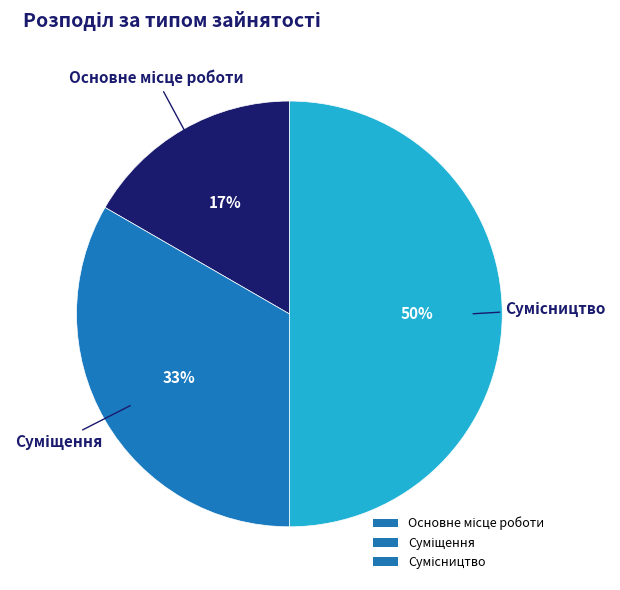

To the nearest percent, what is the difference between the largest and smallest slice percentages?

33%